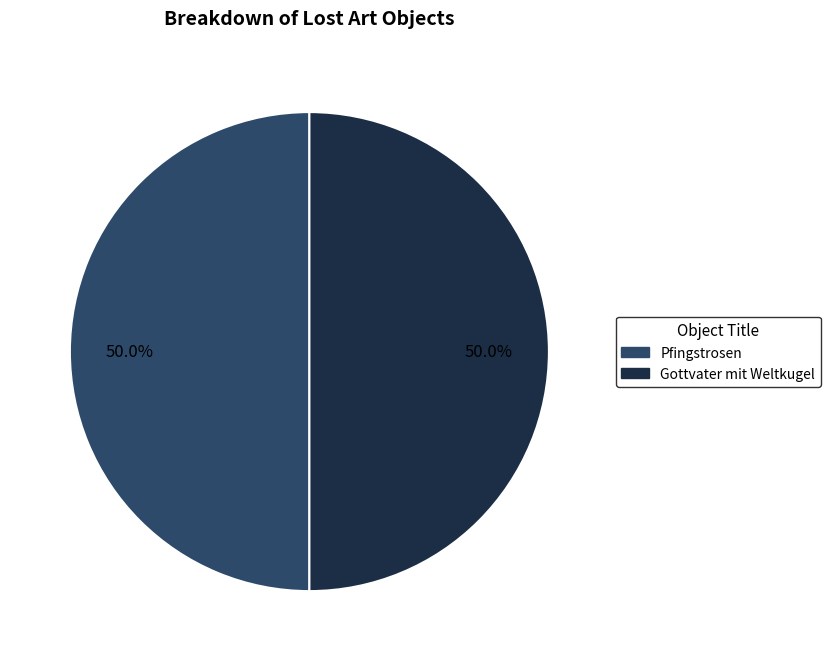

True or false: Gottvater mit Weltkugel accounts for 50% of the total.

True